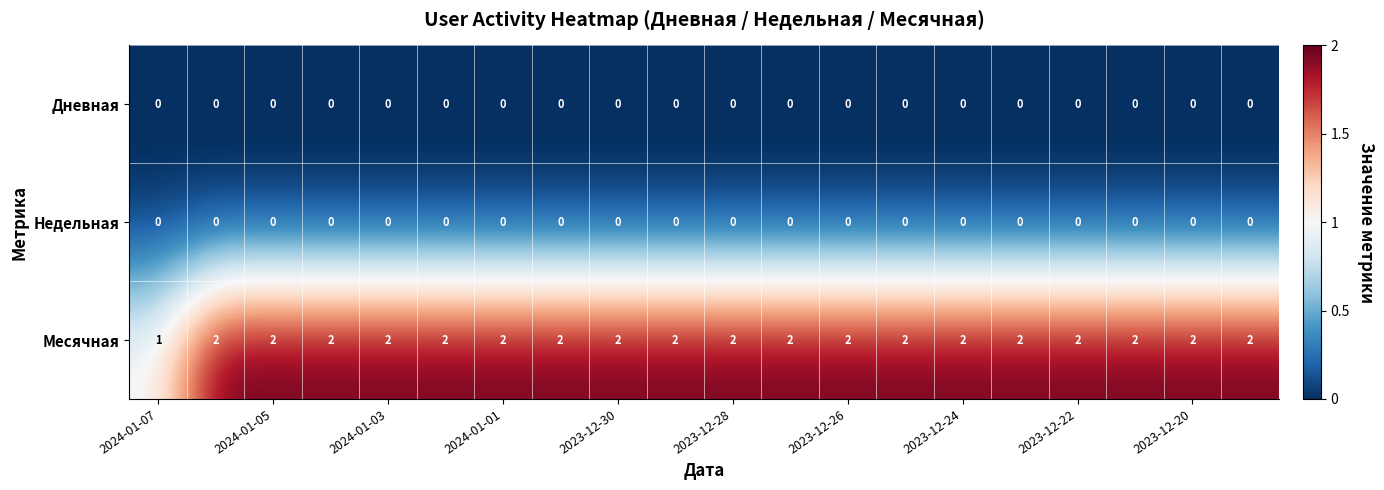

Which series has the largest range (max minus min)?

Месячная